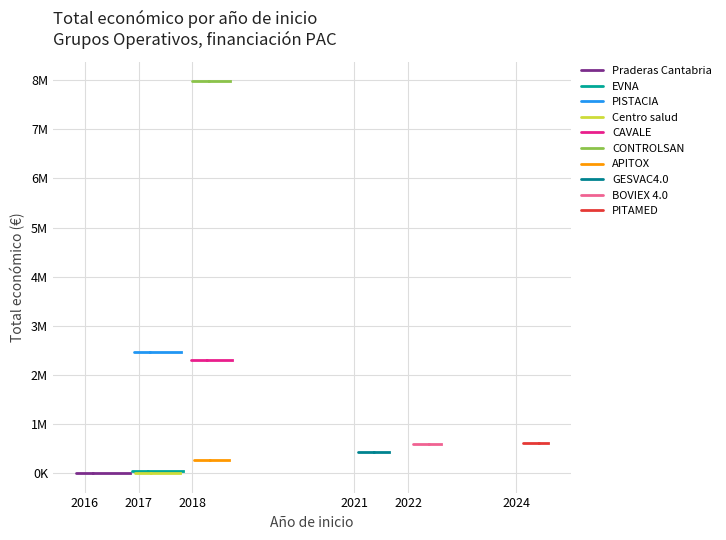

Rank the categories by value from lowest to highest.

2017, 2016, 2017, 2018, 2021, 2022, 2024, 2018, 2017, 2018